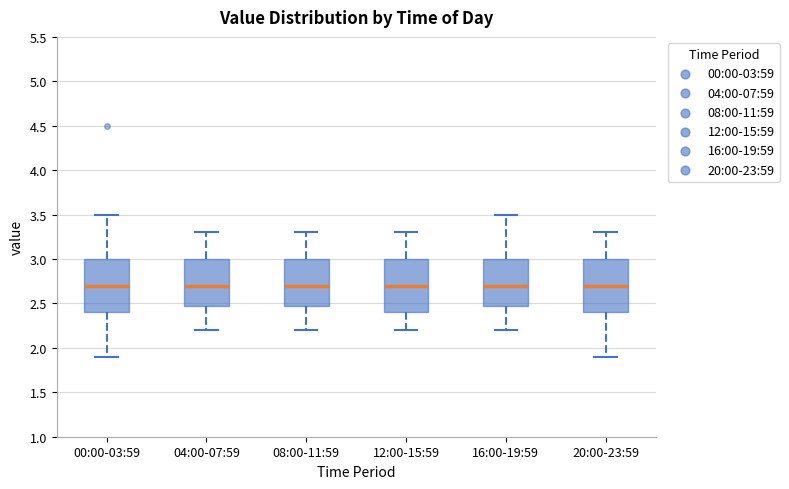

Reading left to right, transcribe this box plot: for each box, give where its median line is, the range the box spans, and where its two whiskers end, as read against the y-axis. The values are not printed on the chart, so give them approximately, as read against the axis.

00:00-03:59: median 2.7, box 2.4 to 3.0, whiskers 1.9 to 3.5
04:00-07:59: median 2.7, box 2.5 to 3.0, whiskers 2.2 to 3.3
08:00-11:59: median 2.7, box 2.5 to 3.0, whiskers 2.2 to 3.3
12:00-15:59: median 2.7, box 2.4 to 3.0, whiskers 2.2 to 3.3
16:00-19:59: median 2.7, box 2.5 to 3.0, whiskers 2.2 to 3.5
20:00-23:59: median 2.7, box 2.4 to 3.0, whiskers 1.9 to 3.3